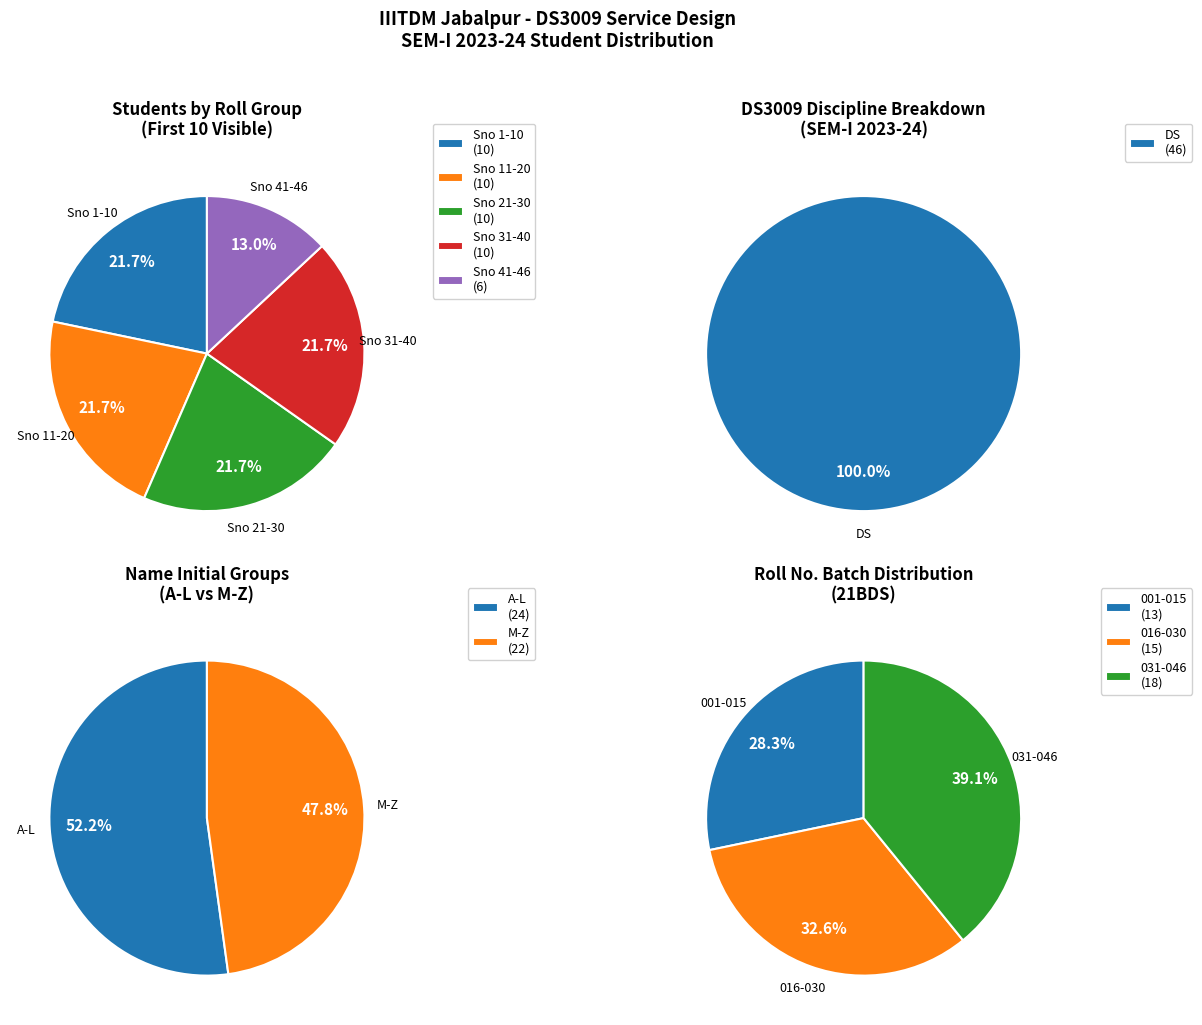

Do DS and Other together represent more than half of the pie?

Yes